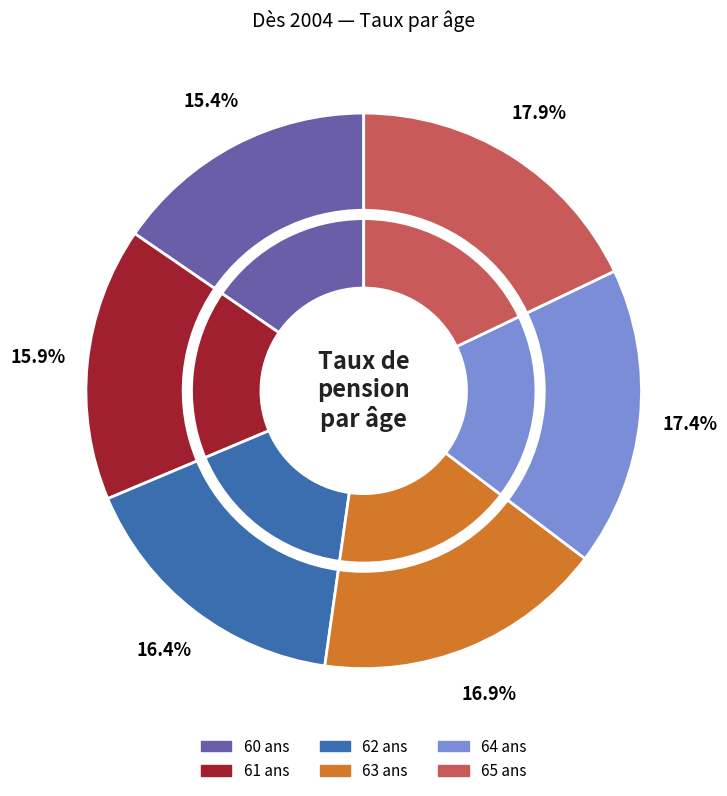

Between 65 ans and 61 ans, which is larger?

65 ans